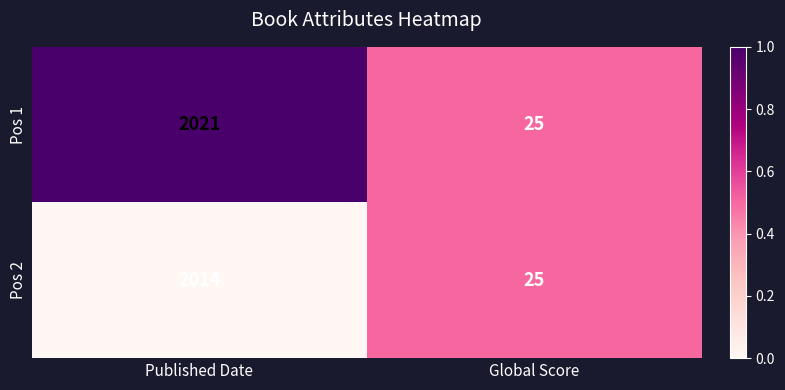

Is the value of Pos 2 at Published Date greater than the value of Pos 1 at Published Date?

No